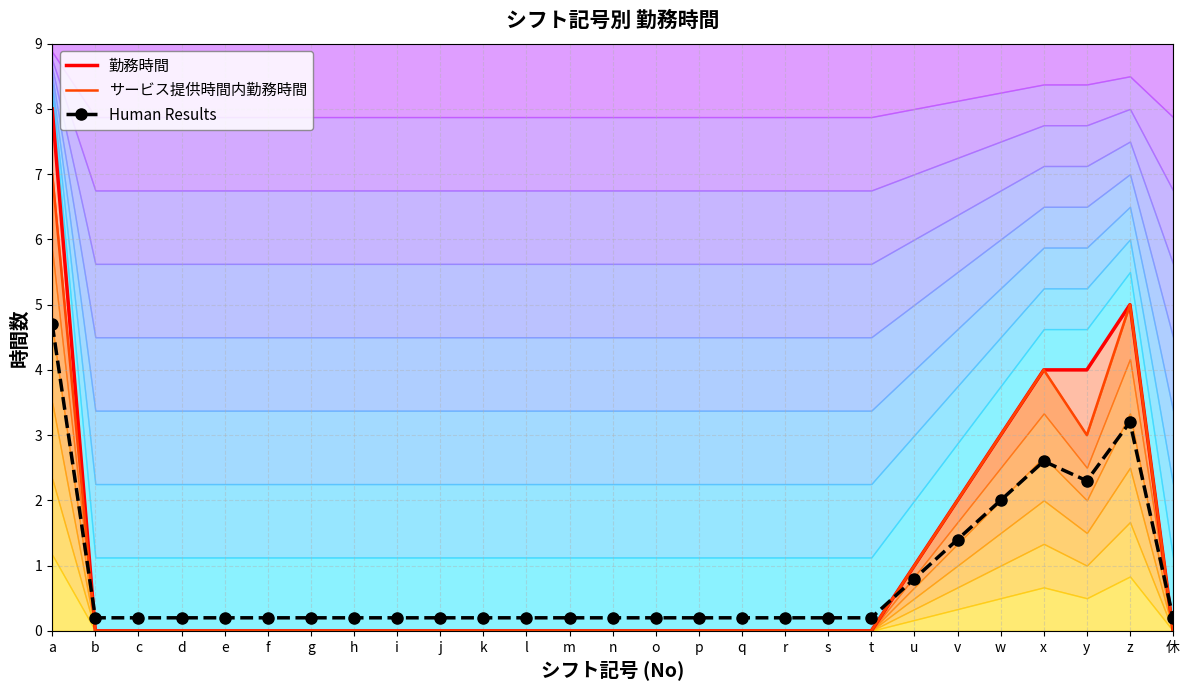

How many values in the 勤務時間 series exceed 0?

7